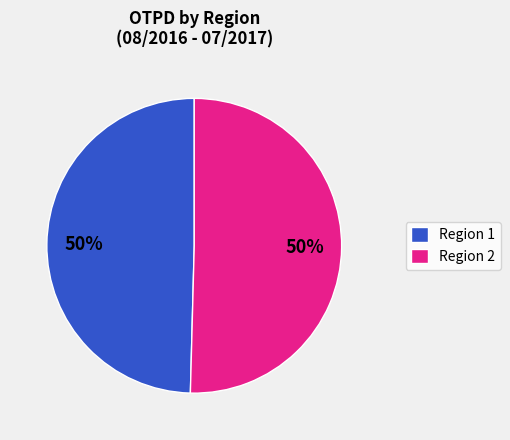

Approximately how many times larger is the value at Region 2 compared to Region 1?

1.0